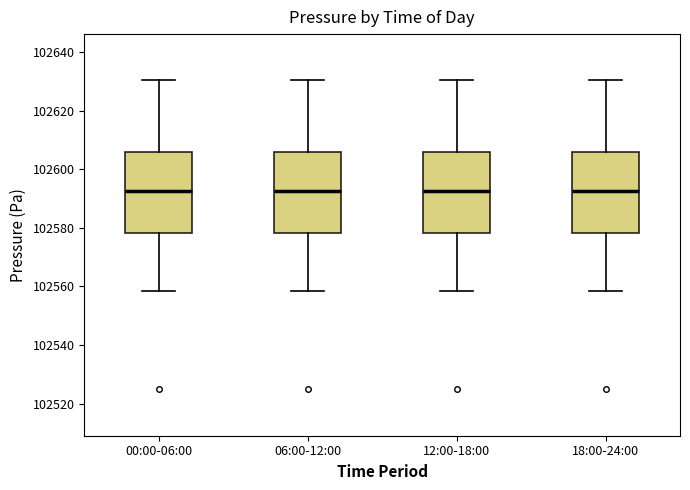

Reading left to right, read every box against the y-axis: the position of its median line, the range the box covers, and the ends of its whiskers. The values are not printed on the chart, so give them approximately, as read against the axis.

00:00-06:00: median 102592, box 102578 to 102606, whiskers 102558 to 102630
06:00-12:00: median 102592, box 102578 to 102606, whiskers 102558 to 102630
12:00-18:00: median 102592, box 102578 to 102606, whiskers 102558 to 102630
18:00-24:00: median 102592, box 102578 to 102606, whiskers 102558 to 102630